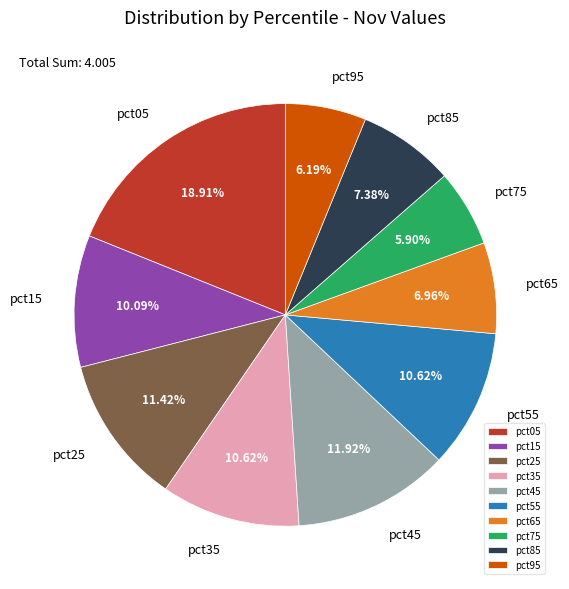

Is there any slice that represents more than half of the pie?

No